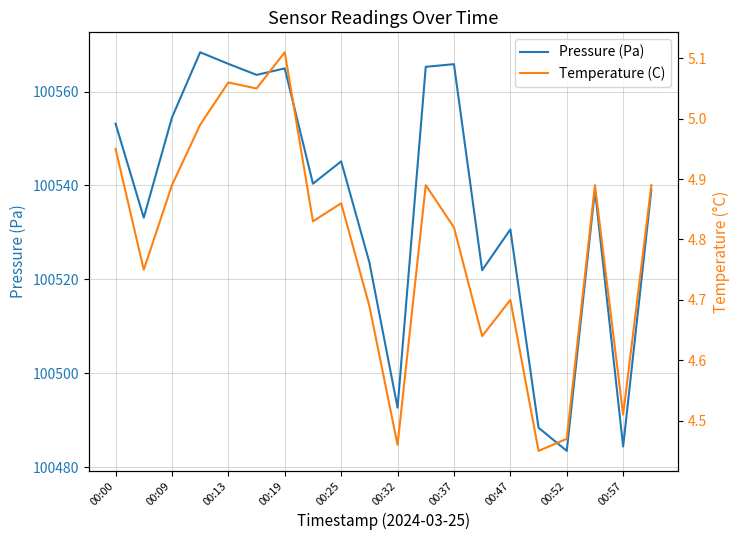

True or false: Pressure (Pa) and Temperature (C) intersect in this chart.

False